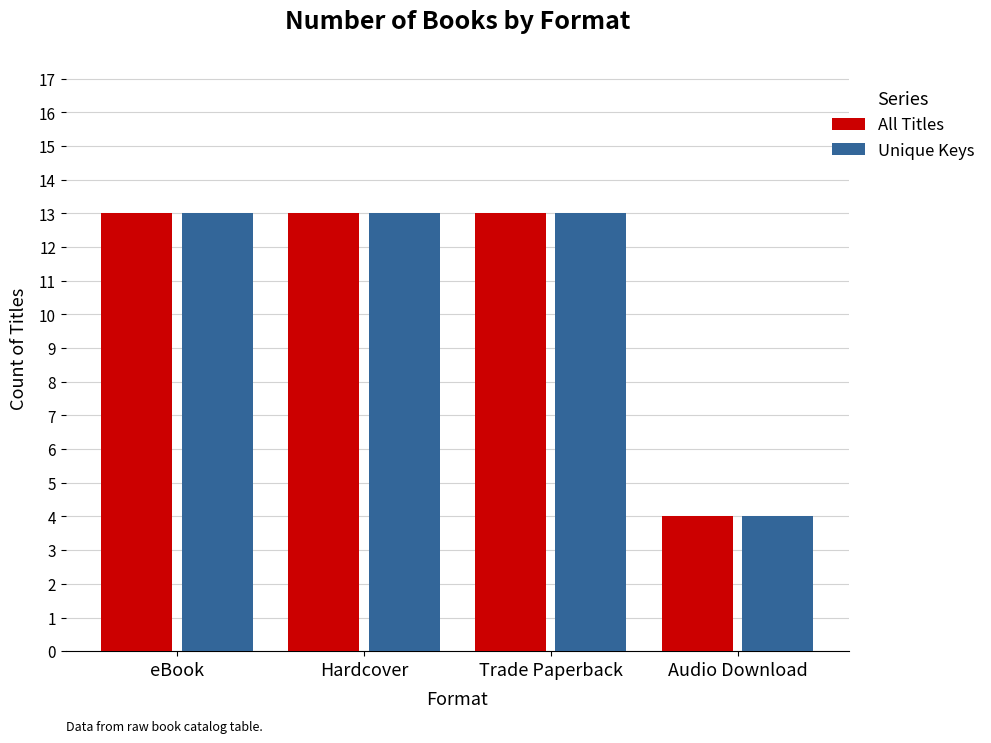

What is the minimum value for Unique Keys?

4